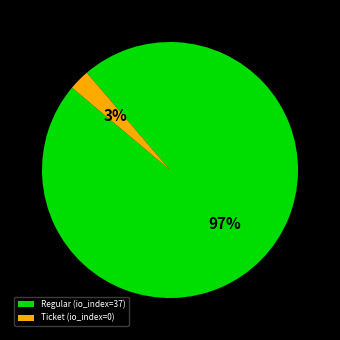

Is the sum of Ticket (io_index=0) and Regular (io_index=37) greater than half?

Yes